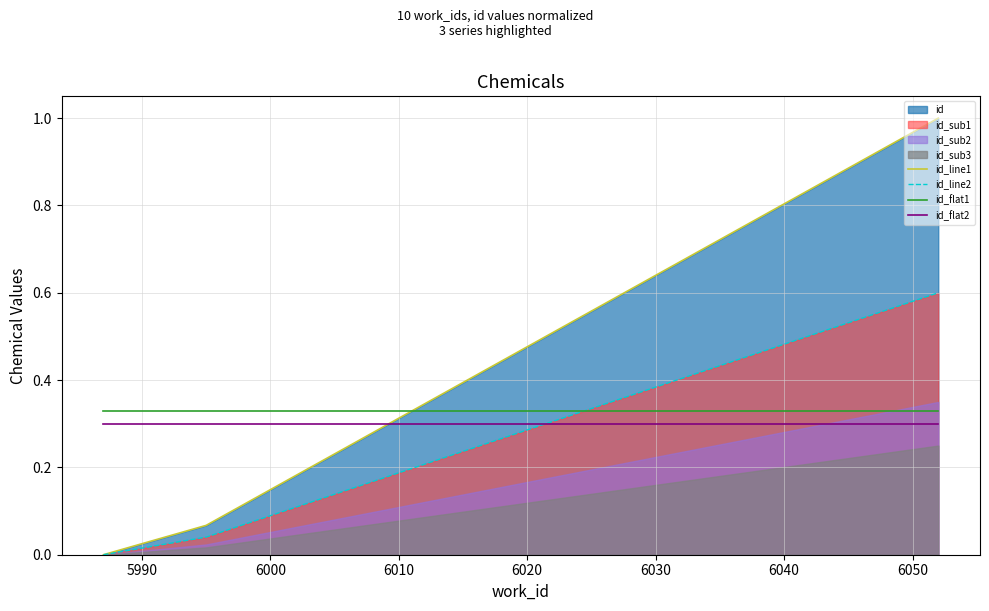

True or false: id_line2 and id_line1 cross at least once.

False